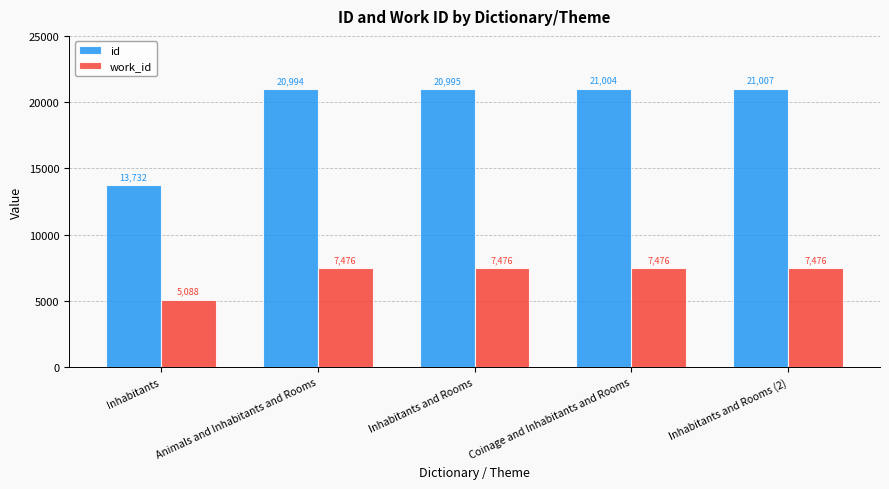

List the series in order of their peak value, highest first.

id, work_id